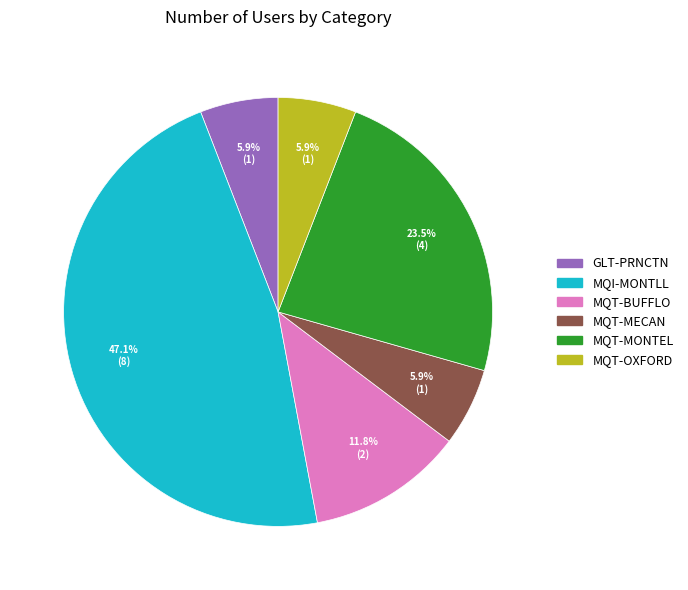

Which category has the biggest portion of the pie?

MQI-MONTLL